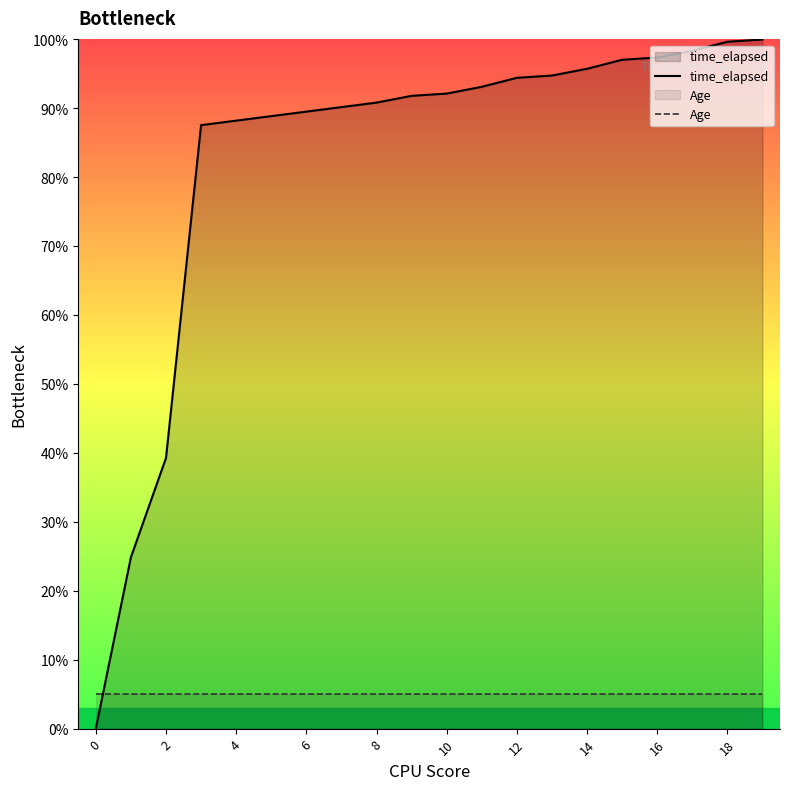

What is the highest value of the Age series?

5.0